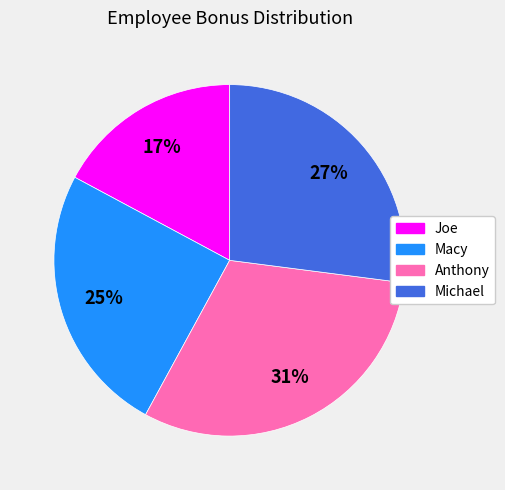

Which has a higher value, Michael or Joe?

Michael